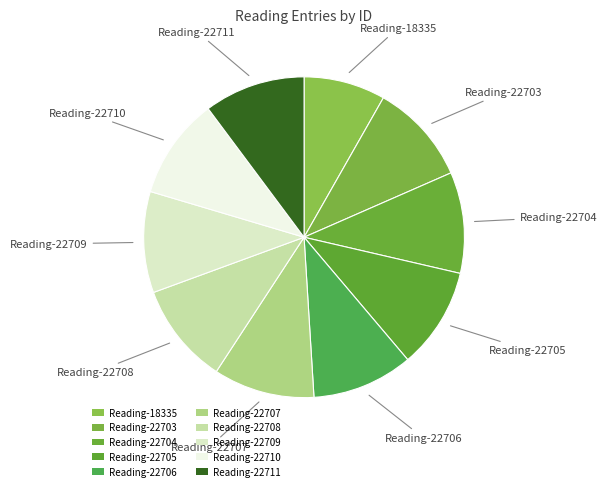

To the nearest percent, what is the average slice percentage?

10%